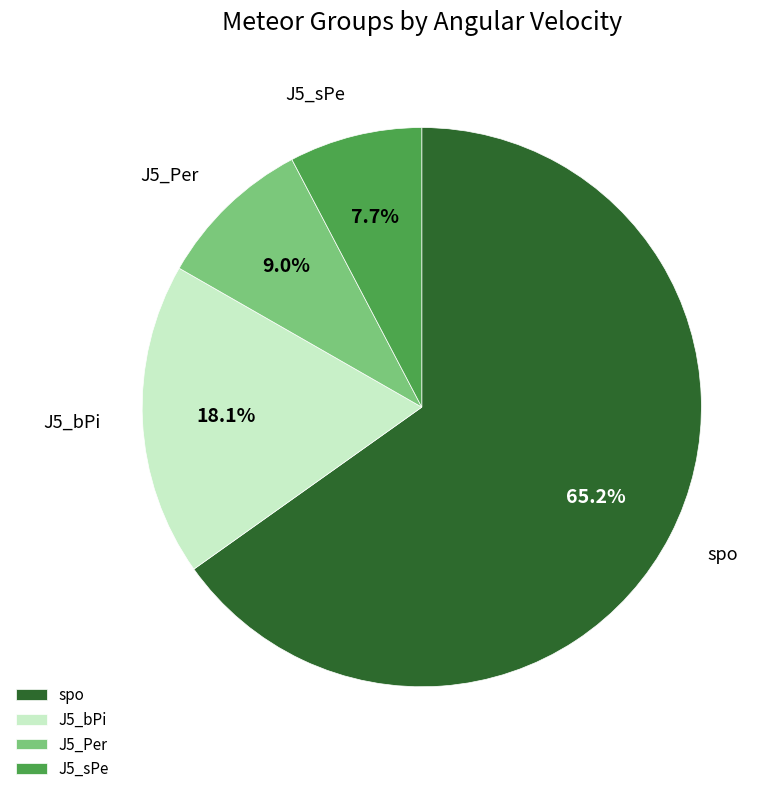

The spo slice represents 65% of the pie. True or false?

True